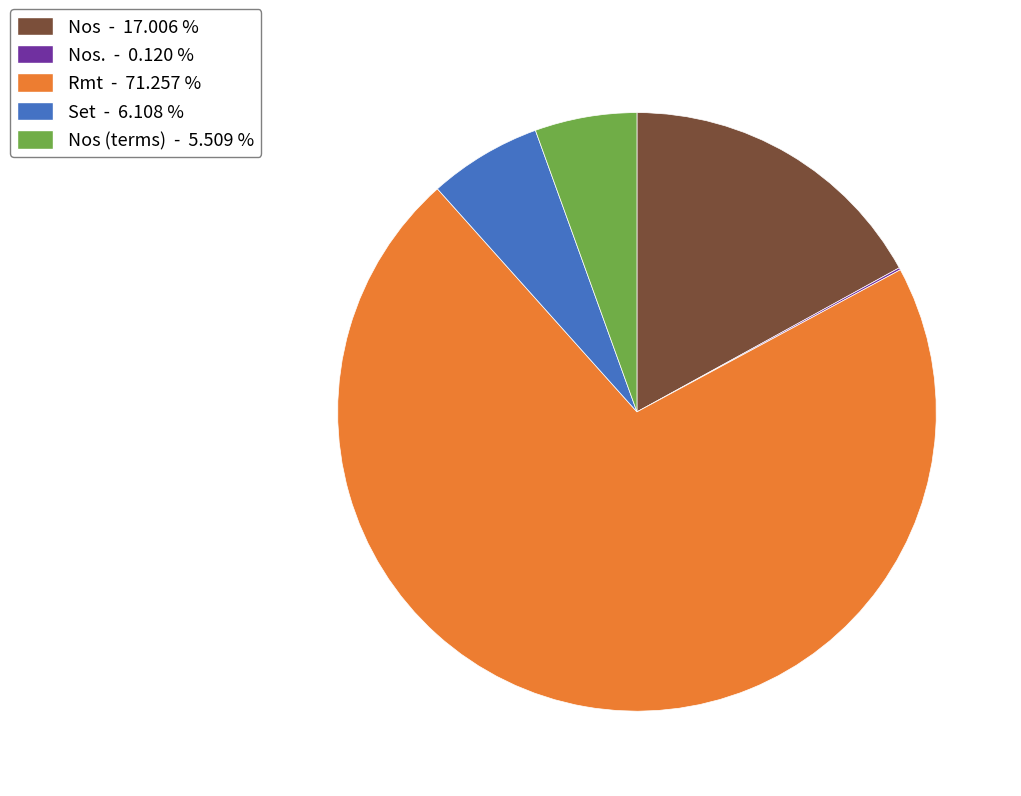

Which slice represents more than half of the pie?

Rmt - 71.257 %